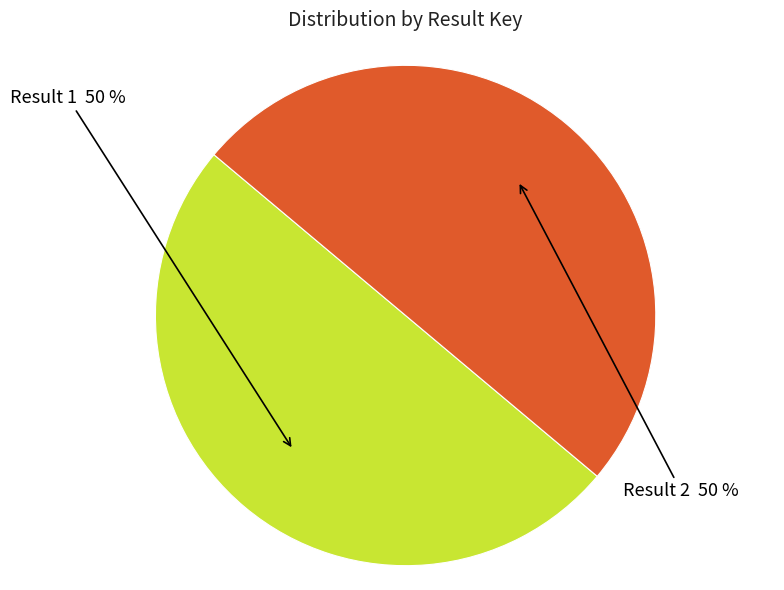

What is the ratio of the value at Result 1 50 % to the value at Result 2 50 %?

1.0